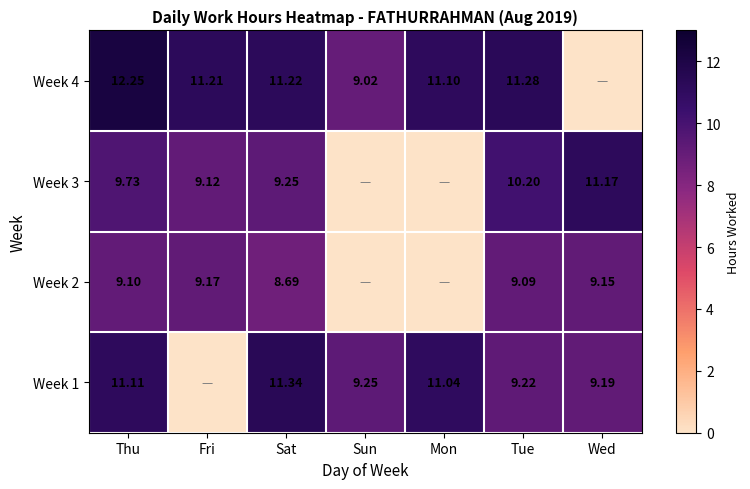

Is the value of Week 4 at Wed greater than the value of Week 2 at Mon?

No